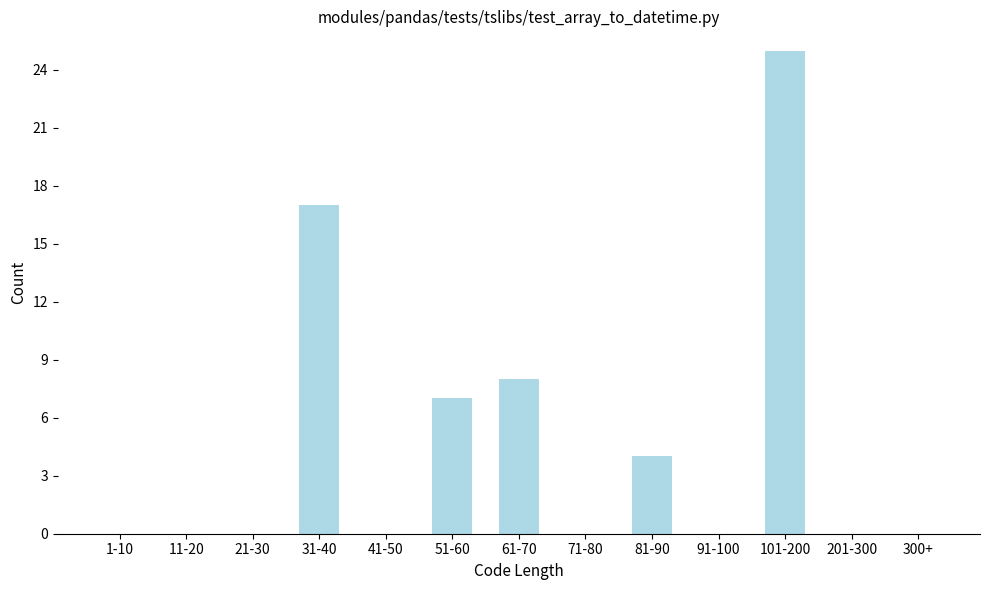

Reading right to left, extract all data points from this chart.

300+=0	201-300=0	101-200=25	91-100=0	81-90=4	71-80=0	61-70=8	51-60=7	41-50=0	31-40=17	21-30=0	11-20=0	1-10=0